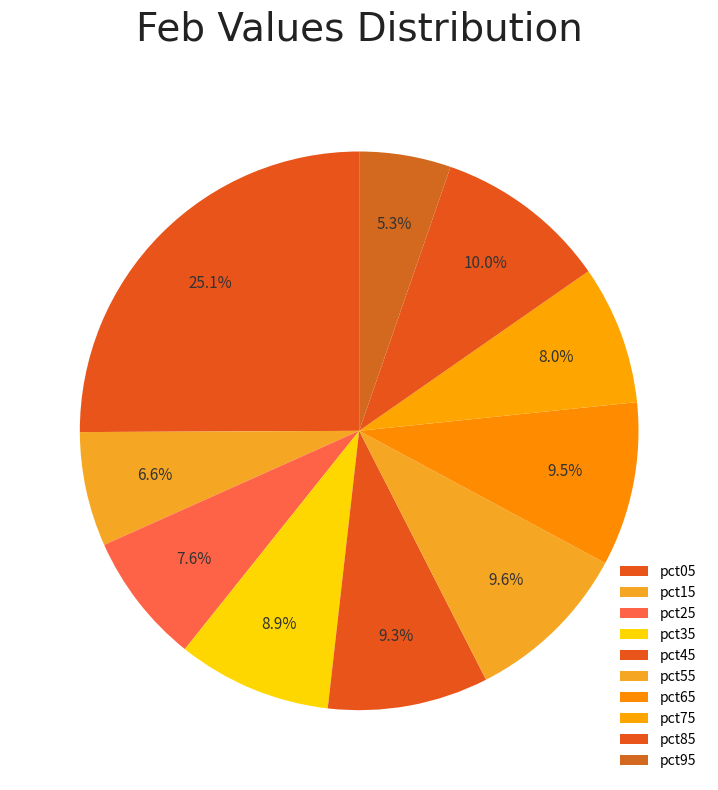

How many slices are in this pie chart?

10